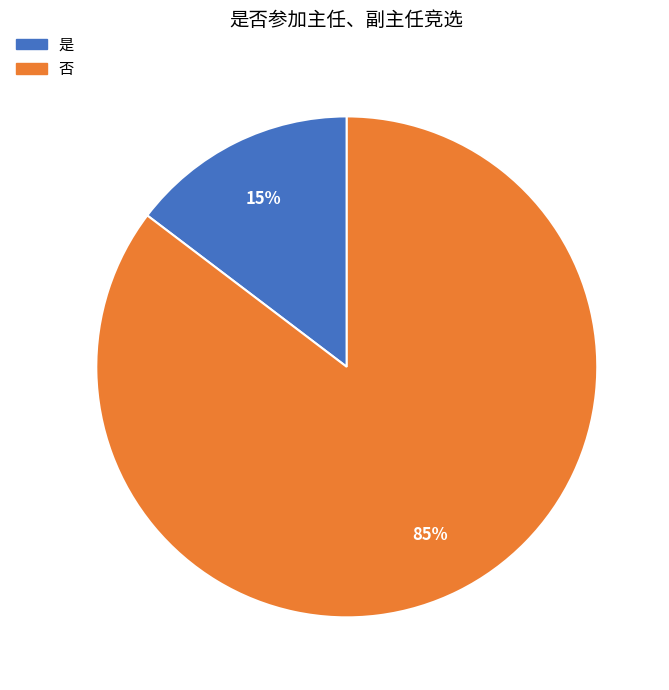

Rank the categories by value from lowest to highest.

是, 否